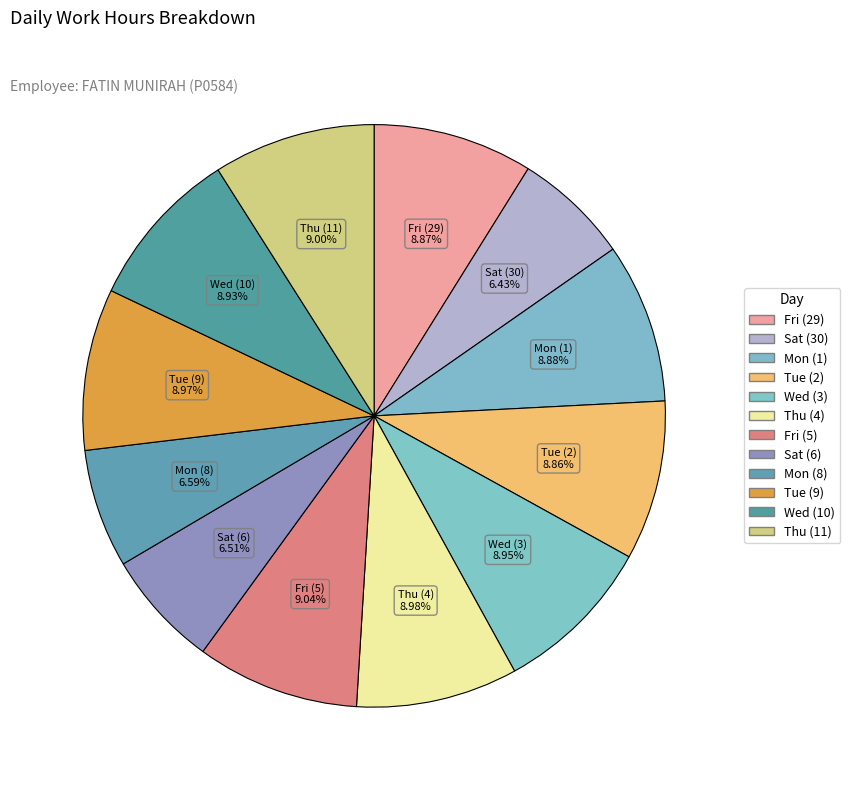

What is the total percentage of Tue (2) and Mon (1)?

17.7%